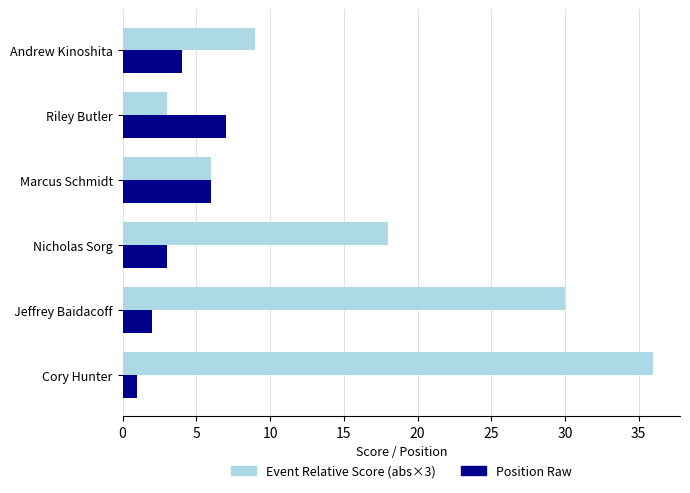

At which category does the chart reach its peak across all series?

Cory Hunter